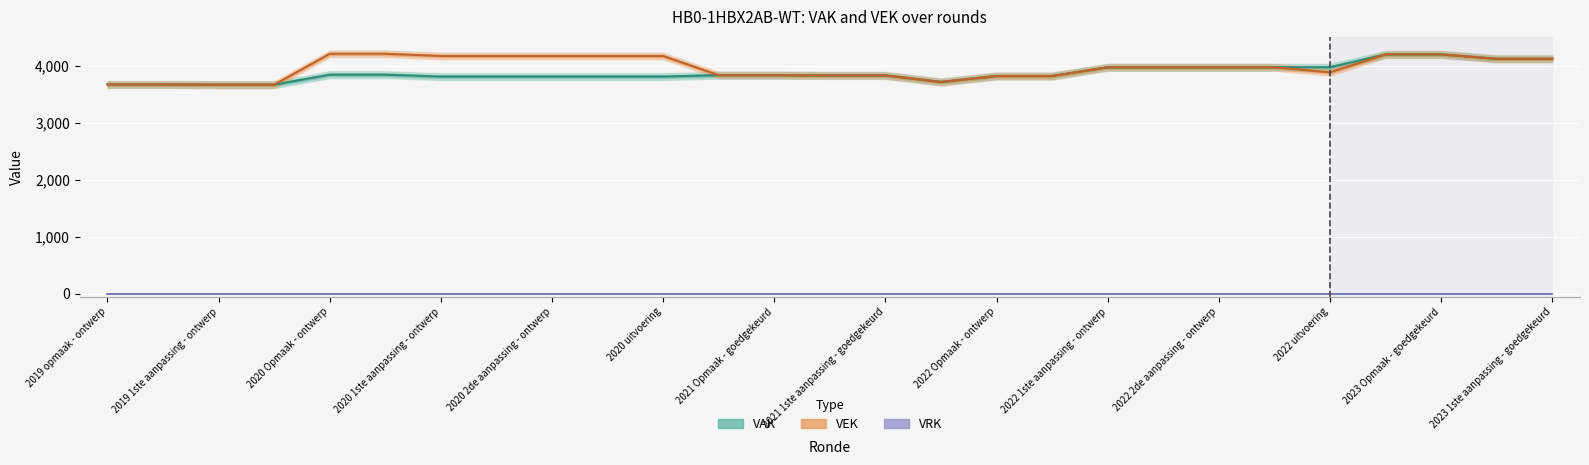

What is the spread (max minus min) of values at 19?

3978